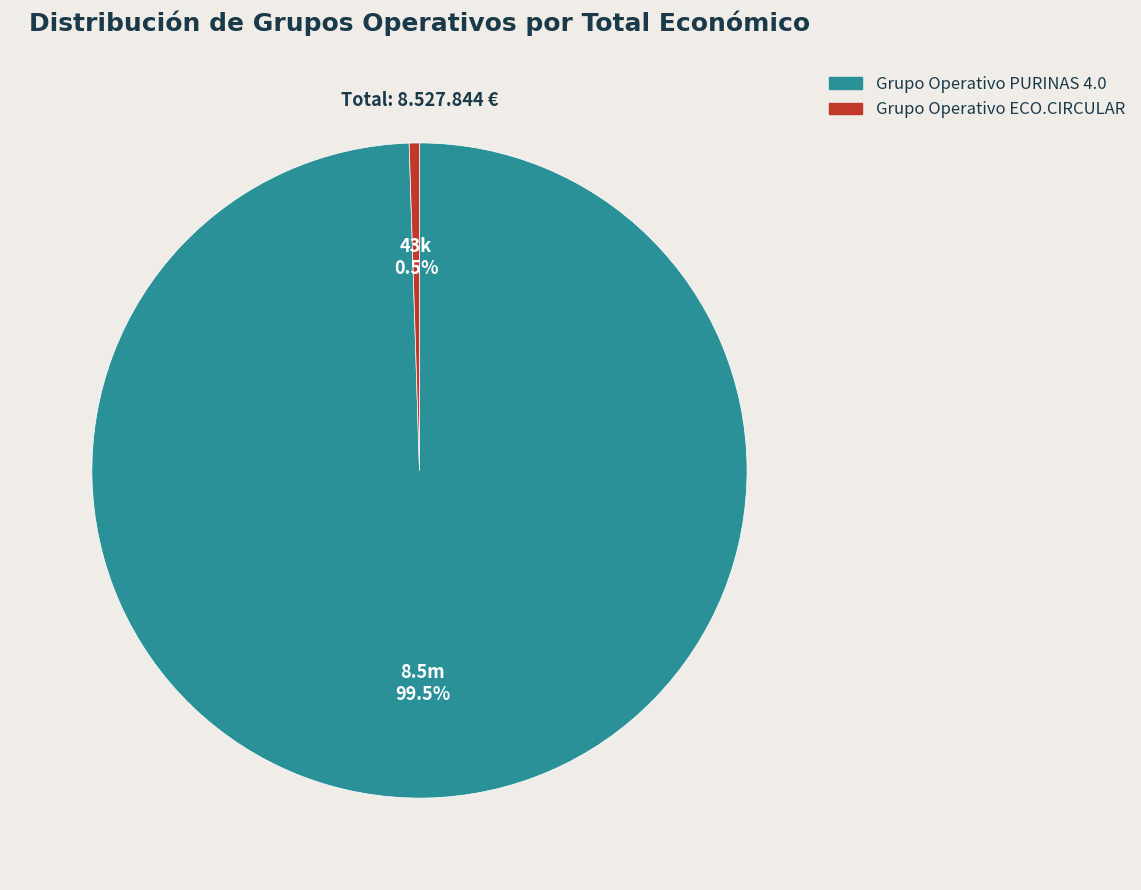

Between Grupo Operativo ECO.CIRCULAR and Grupo Operativo PURINAS 4.0, which is larger?

Grupo Operativo PURINAS 4.0